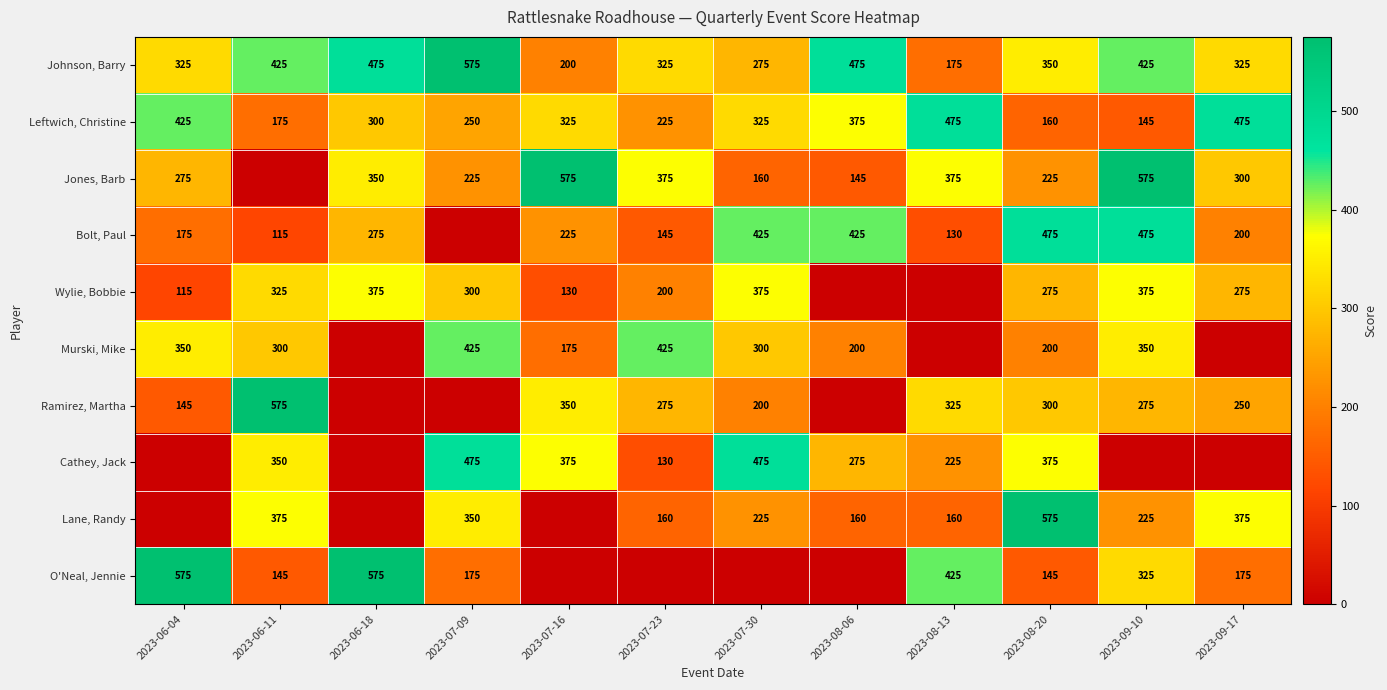

At which label is Leftwich, Christine closest to 310?

2023-06-18